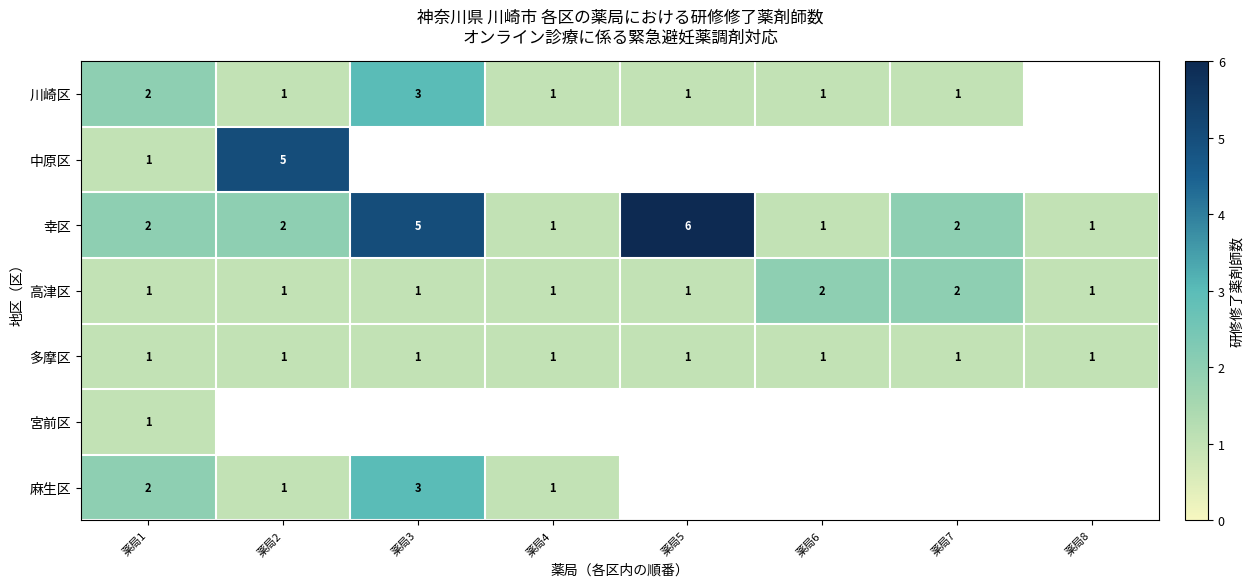

Count the number of categories in the chart.

8